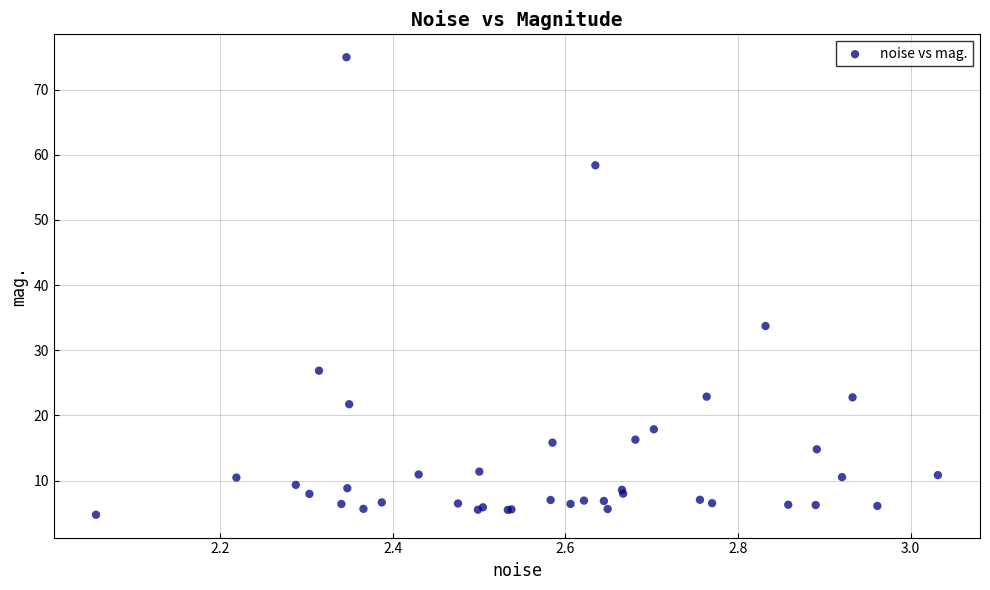

What Y value in the scatter plot is closest to 39?

33.7